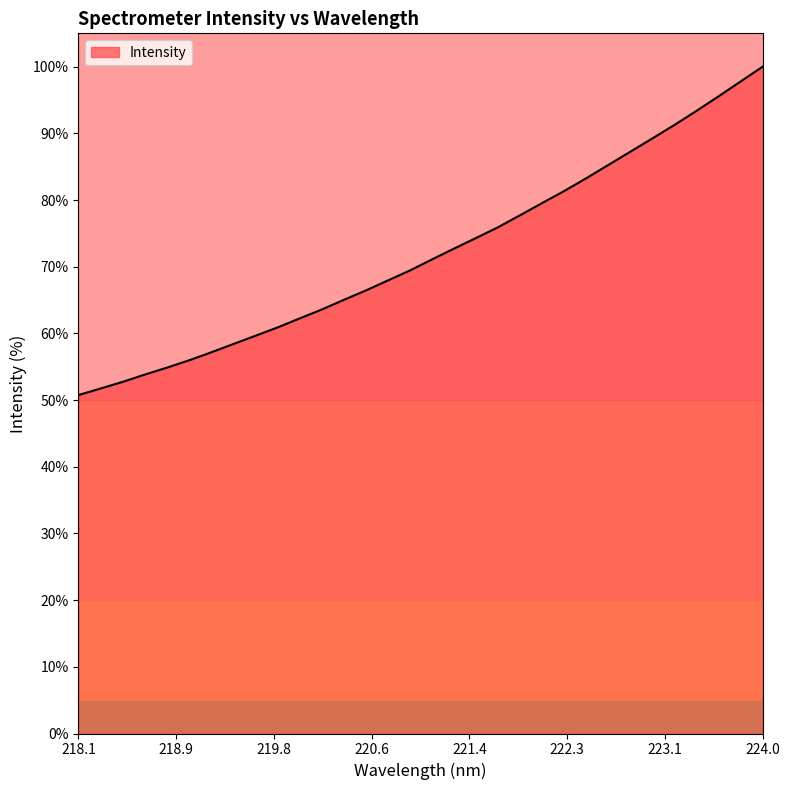

What is the maximum value shown in the chart?

100.0